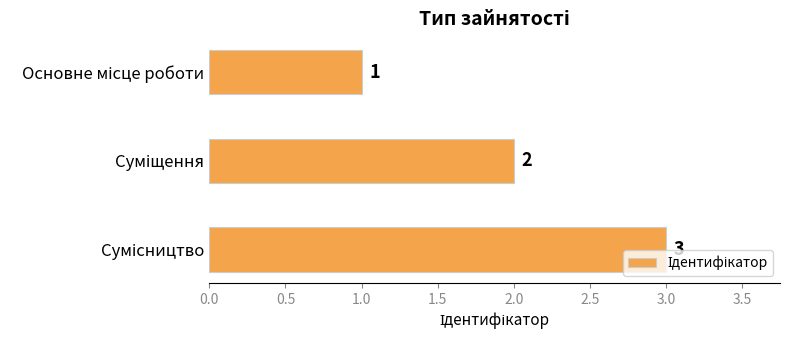

Count the values in the range 1 to 3.

3